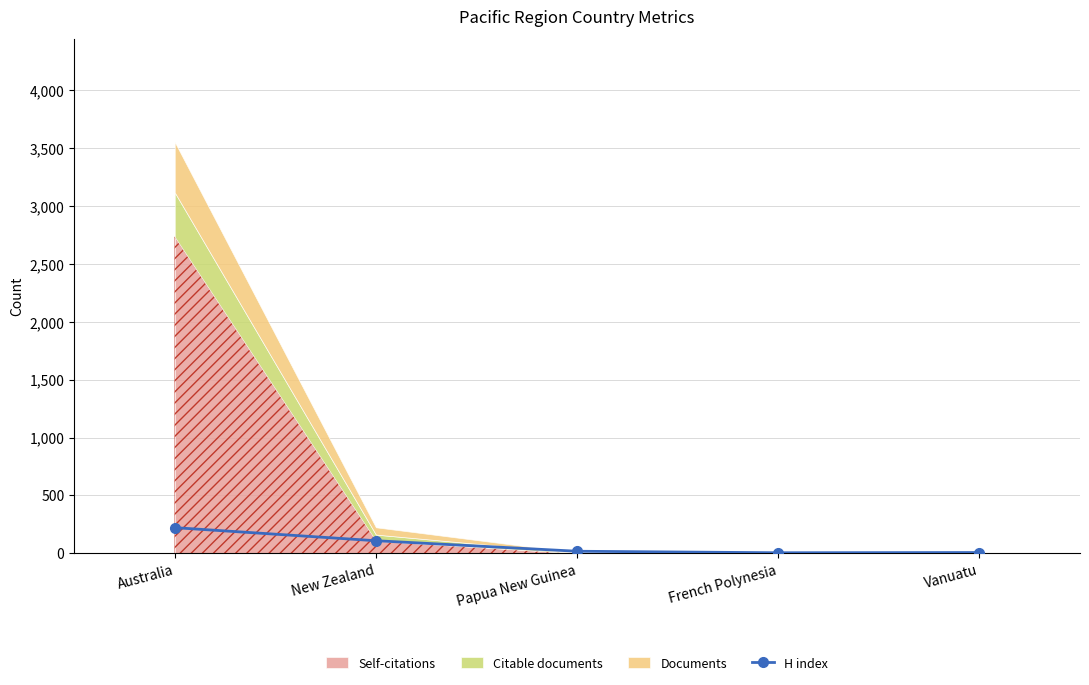

True or false: the data shows 309 at Australia.

False